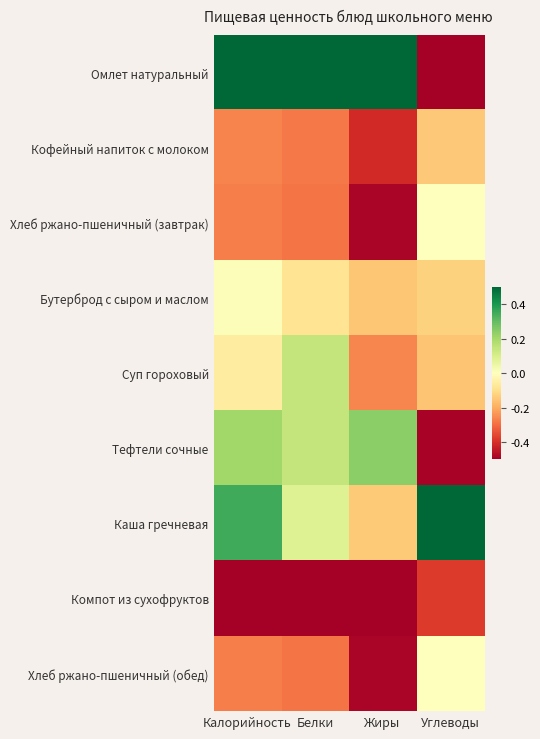

How many data points does each series have?

4